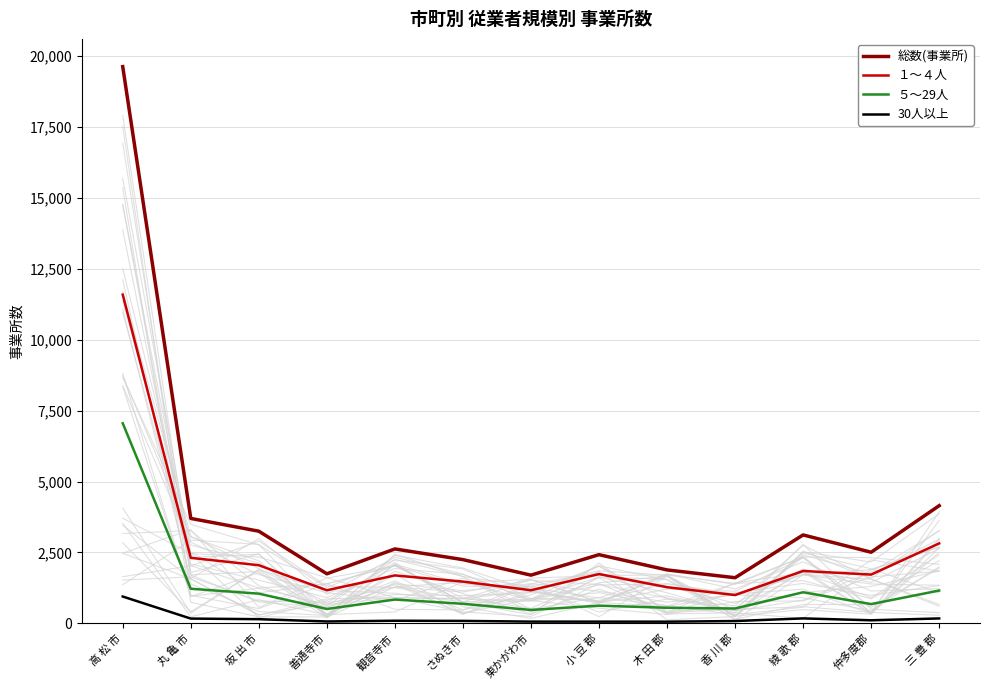

True or false: １～４人 has more than 2 points higher than both neighbors.

True